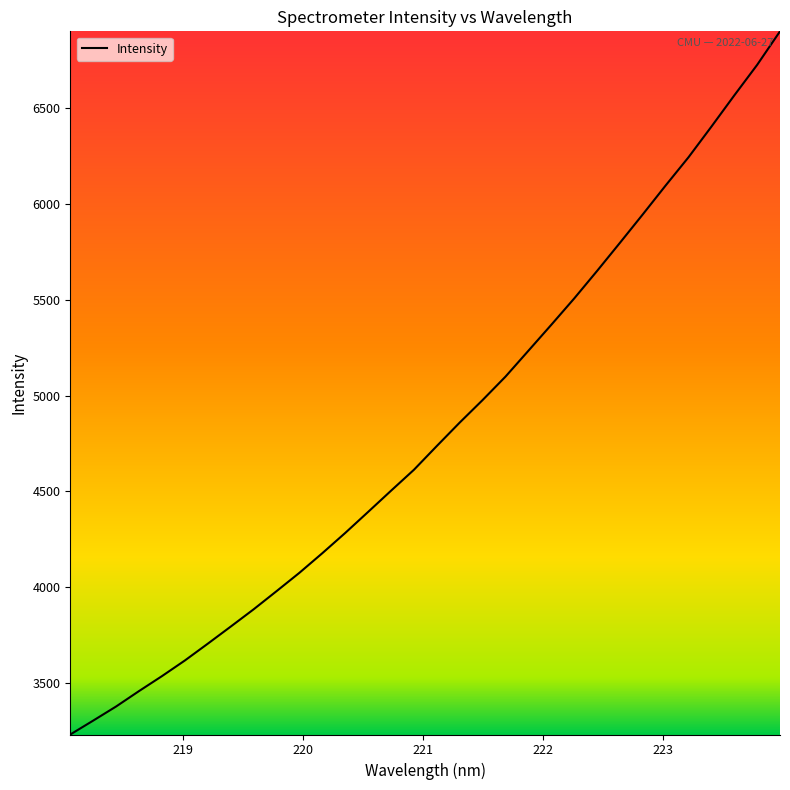

What is the greatest value displayed?

6899.7